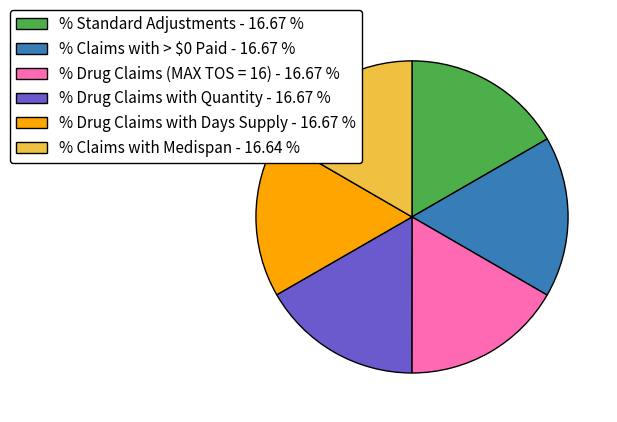

Count the number of slices in the pie.

6